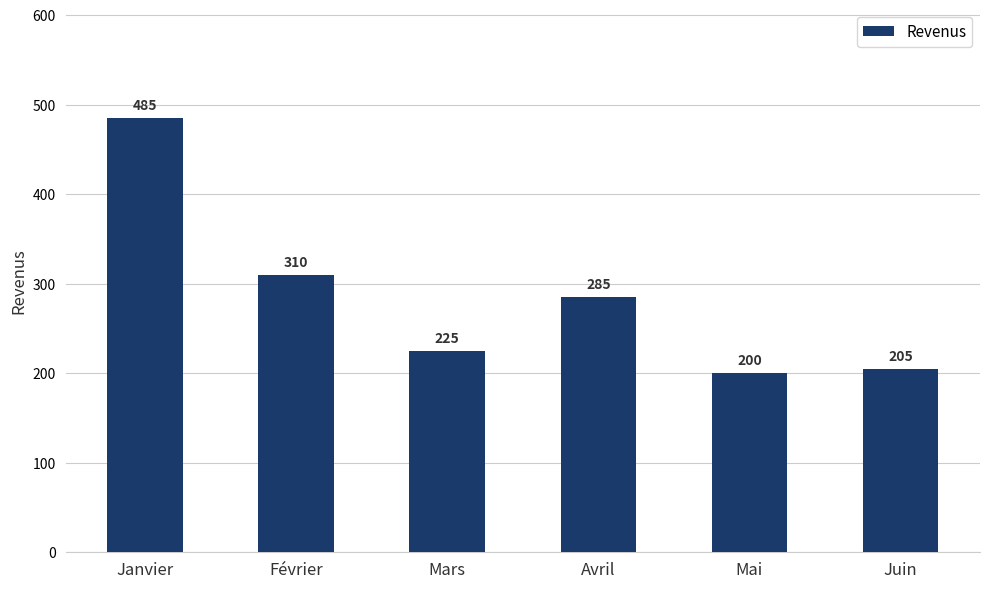

How many bars are there in total?

6